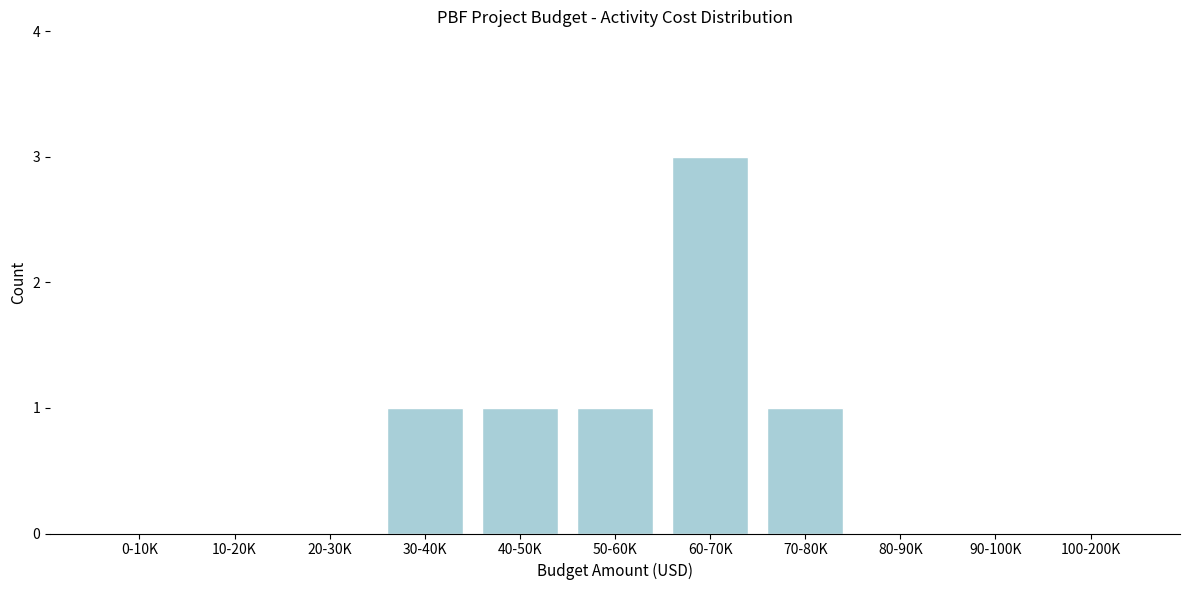

Reading right to left, transcribe all the data shown in this chart.

100-200K=0	90-100K=0	80-90K=0	70-80K=1	60-70K=3	50-60K=1	40-50K=1	30-40K=1	20-30K=0	10-20K=0	0-10K=0